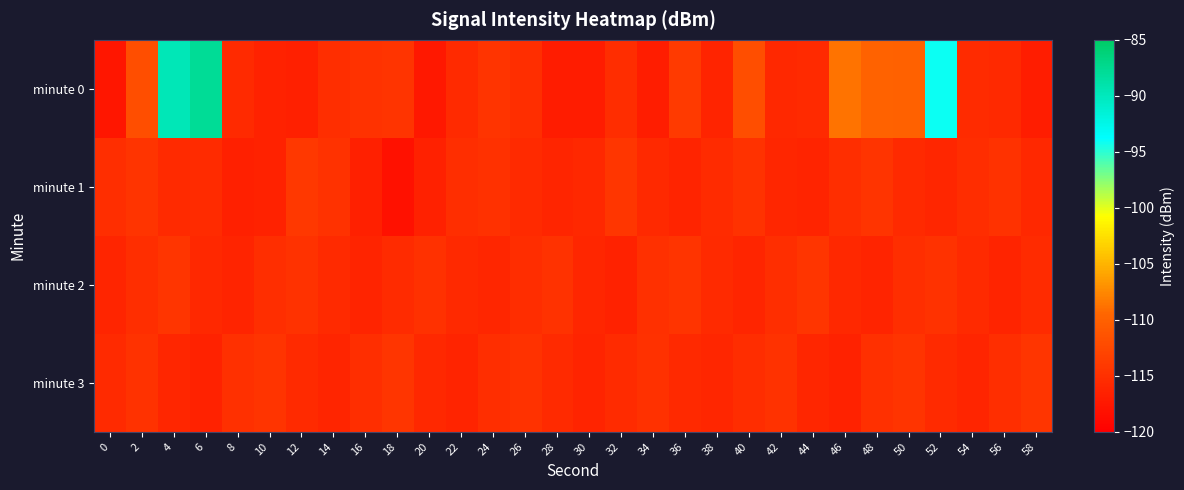

Reading left to right, extract all data points from this chart.

minute 0: 0=-117.6	2=-111.8	4=-89.7	6=-87.8	8=-115.5	10=-116.3	12=-116.6	14=-115.1	16=-114.7	18=-114.6	20=-117.5	22=-115.6	24=-114.5	26=-115.2	28=-117.0	30=-117.1	32=-115.3	34=-116.9	36=-113.9	38=-116.2	40=-111.9	42=-115.9	44=-115.5	46=-108.7	48=-109.8	50=-109.9	52=-94.1	54=-115.4	56=-115.7	58=-117.0
minute 1: 0=-115.2	2=-114.6	4=-115.6	6=-115.4	8=-116.7	10=-116.4	12=-114.2	14=-114.7	16=-116.7	18=-118.1	20=-116.5	22=-115.2	24=-114.9	26=-115.6	28=-116.1	30=-115.8	32=-114.3	34=-115.7	36=-116.2	38=-115.4	40=-114.8	42=-115.9	44=-116.3	46=-115.1	48=-114.6	50=-115.5	52=-116.0	54=-115.3	56=-114.7	58=-115.8
minute 2: 0=-116.1	2=-115.2	4=-114.5	6=-115.8	8=-116.3	10=-115.1	12=-114.7	14=-115.6	16=-116.2	18=-115.4	20=-114.9	22=-115.7	24=-116.0	26=-115.3	28=-114.8	30=-115.9	32=-116.4	34=-115.0	36=-114.6	38=-115.5	40=-116.1	42=-115.2	44=-114.4	46=-115.8	48=-116.3	50=-115.1	52=-114.7	54=-115.6	56=-116.2	58=-115.4
minute 3: 0=-115.5	2=-114.8	4=-115.9	6=-116.4	8=-115.0	10=-114.6	12=-115.5	14=-116.1	16=-115.2	18=-114.4	20=-115.8	22=-116.3	24=-115.1	26=-114.7	28=-115.6	30=-116.2	32=-115.4	34=-114.9	36=-115.7	38=-116.0	40=-115.3	42=-114.8	44=-115.9	46=-116.4	48=-115.0	50=-114.6	52=-115.5	54=-116.1	56=-115.2	58=-114.4